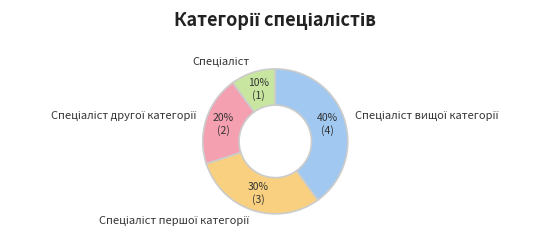

How many slices are in this pie chart?

4